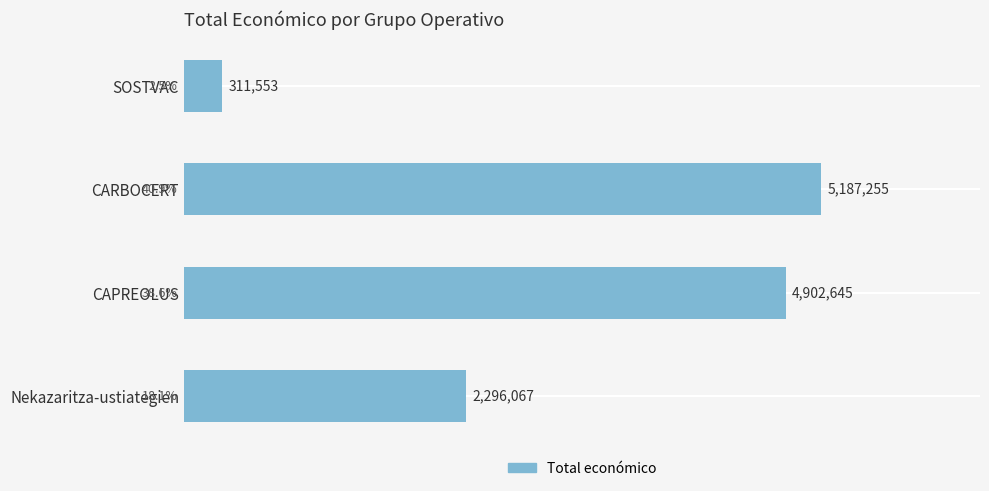

List the labels in order of value, smallest first.

SOSTVAC, Nekazaritza-ustiategien, CAPREOLUS, CARBOCERT